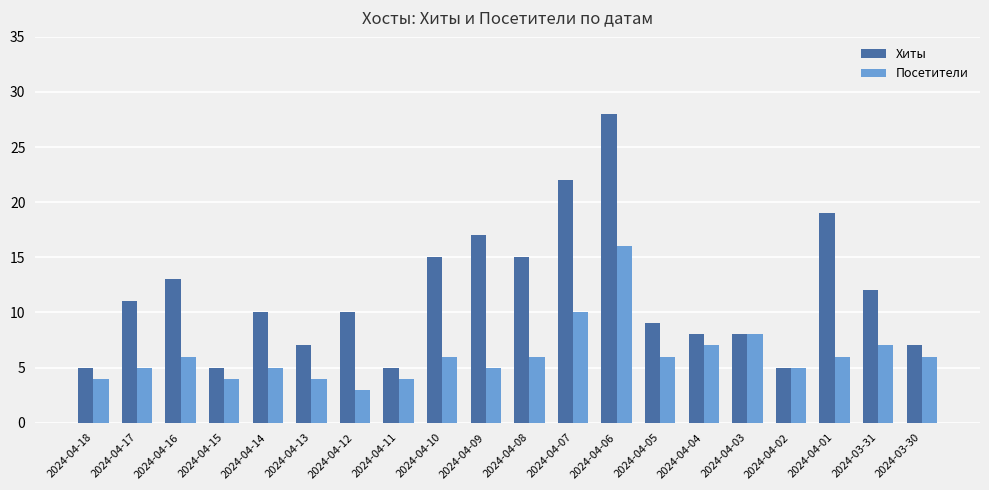

What is the smallest value displayed?

3